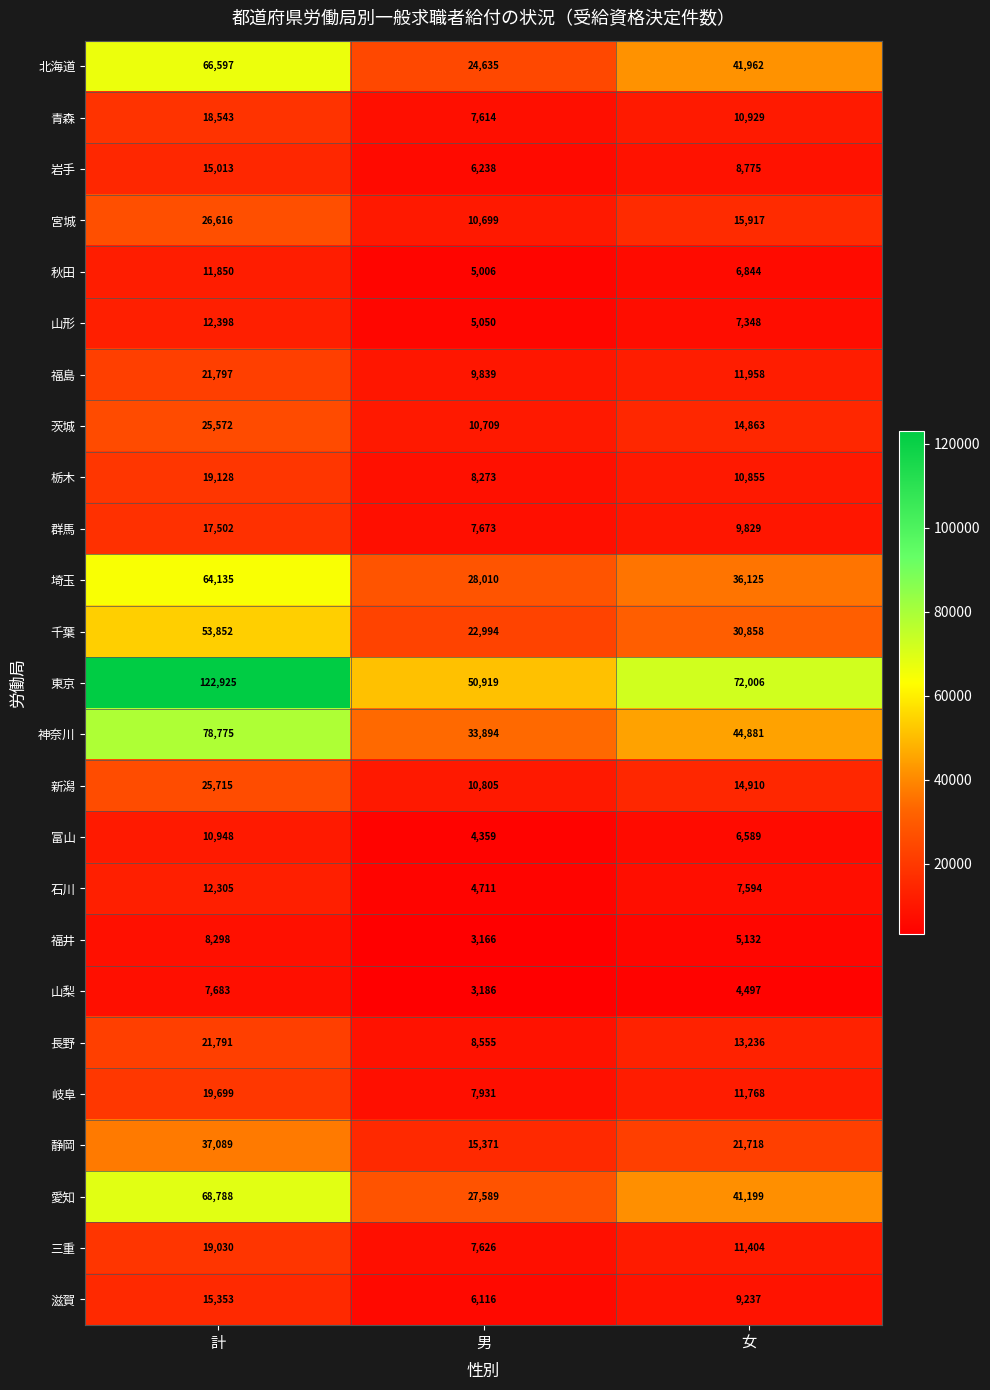

At which category is the sum across all series the highest?

計